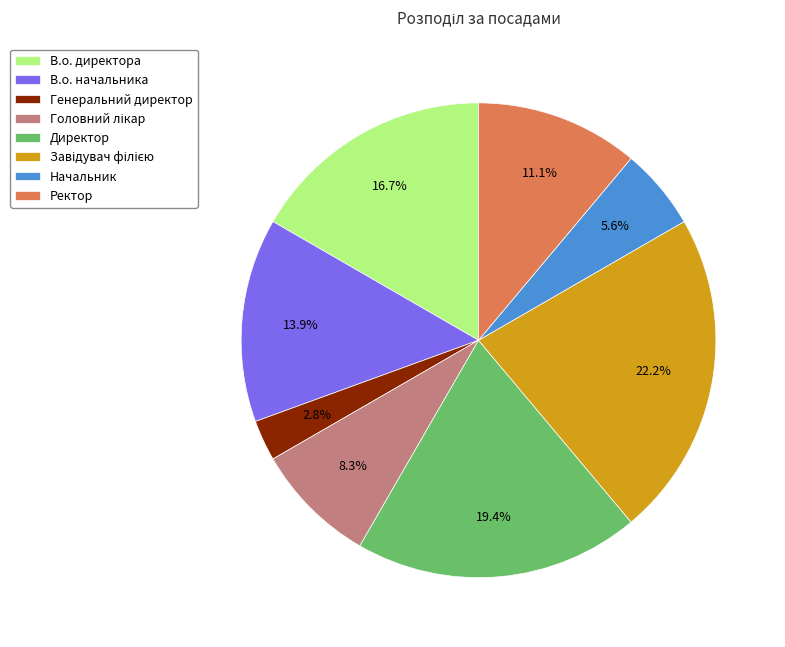

Which slice is the smallest?

Генеральний директор